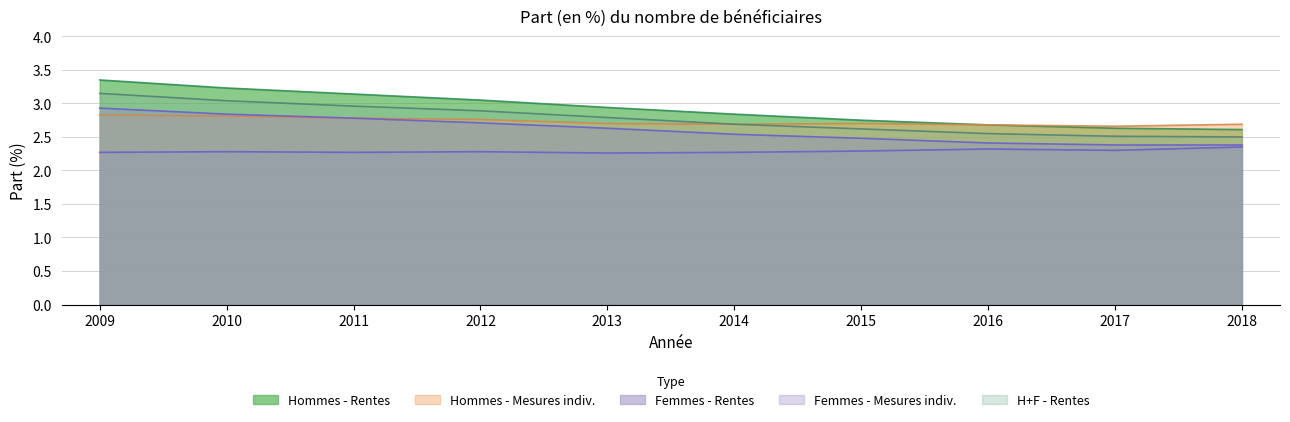

Read the Hommes et femmes - Rentes value at 2017.

2.5